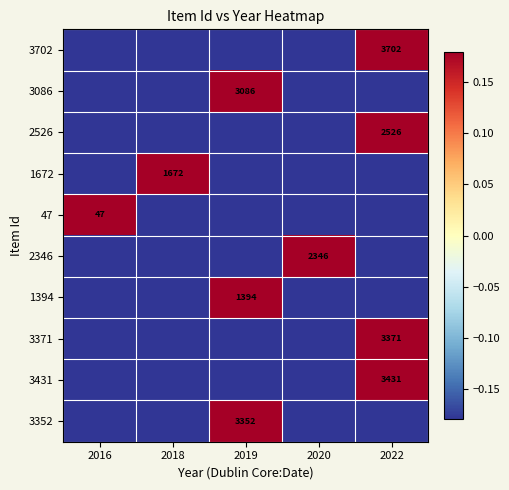

The 2346 series shows 728.8 at 2020. True or false?

False